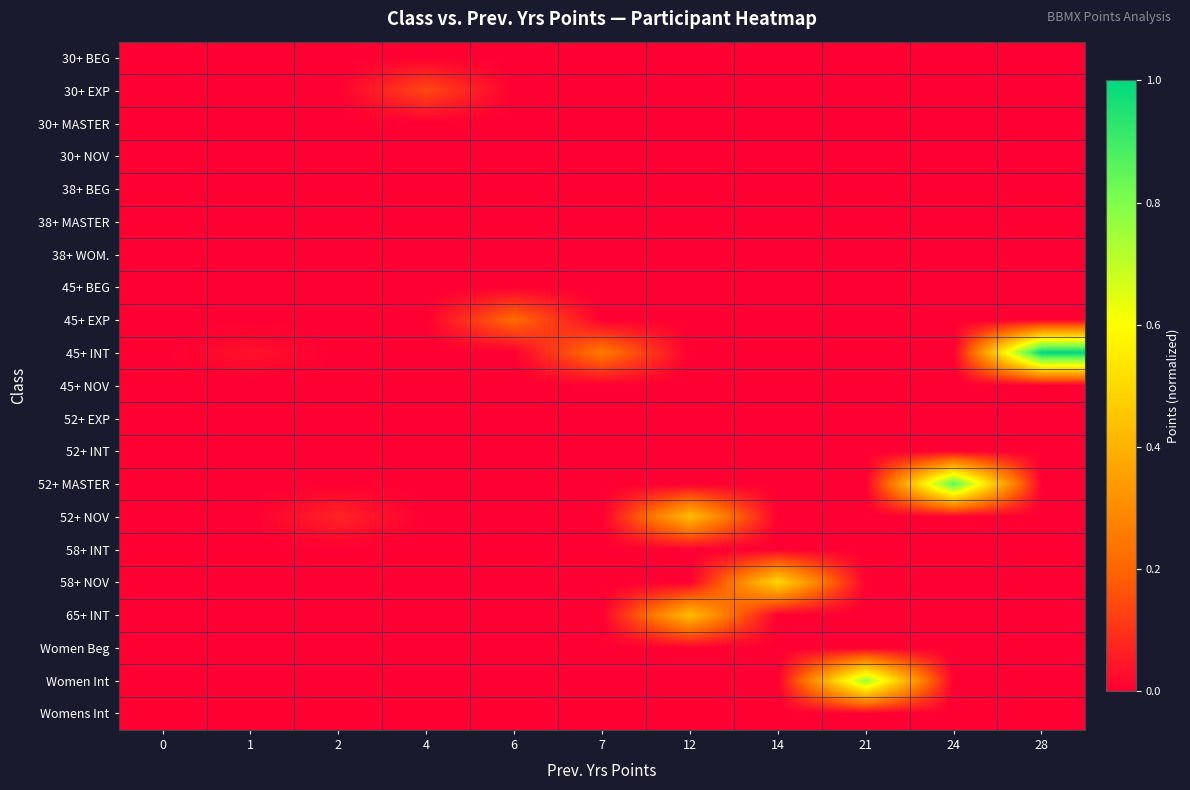

What is the spread (max minus min) of values at 2?

0.1